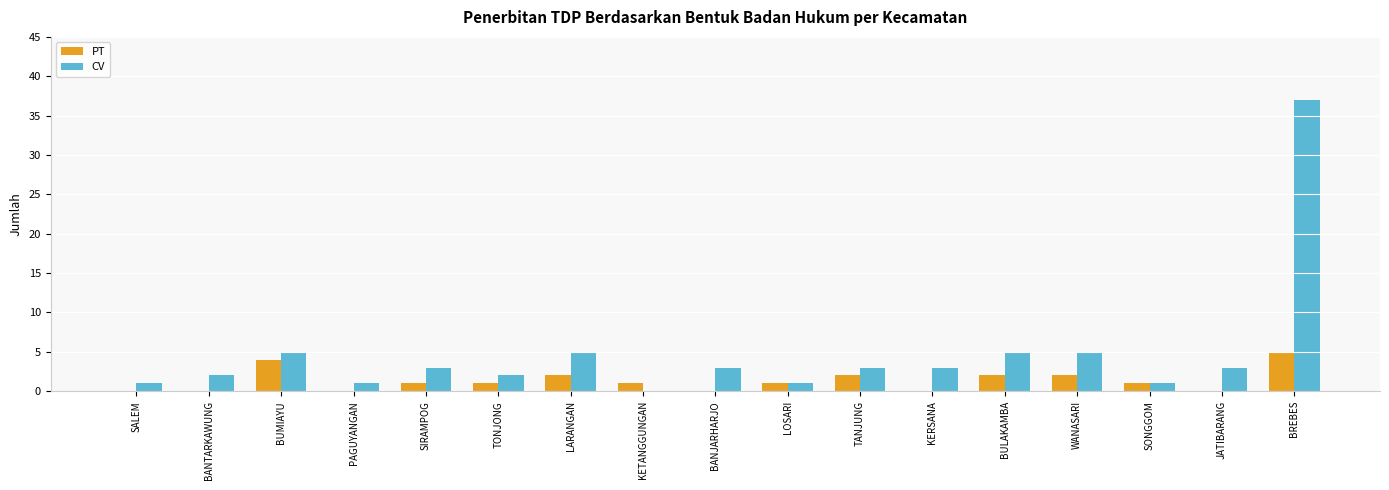

Are the bars horizontal?

No